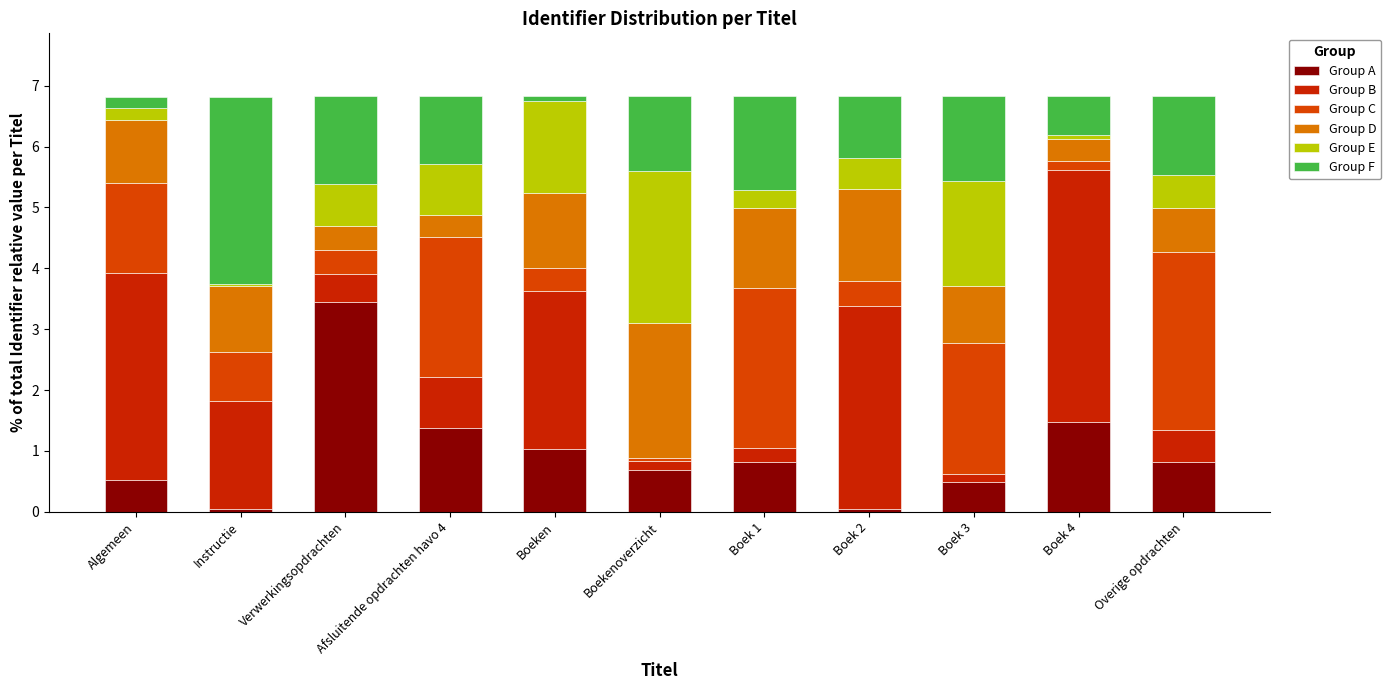

How many series are shown in this chart?

6